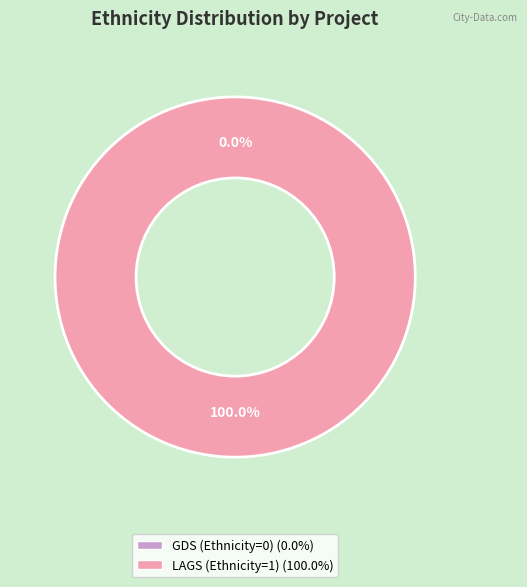

What is the largest slice in the pie chart?

LAGS (Ethnicity=1)